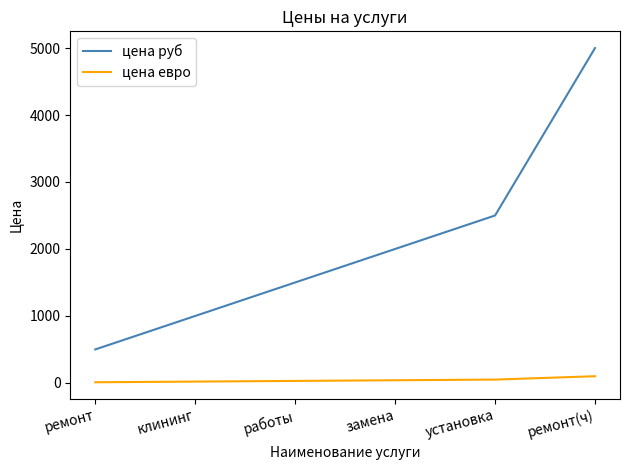

Does the chart display data point markers on the line(s)?

No